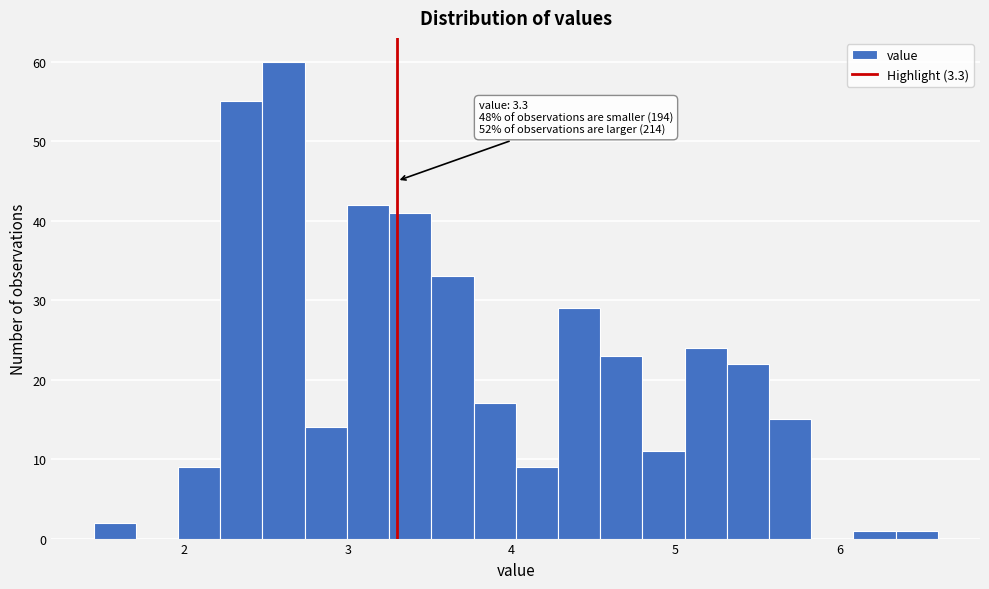

Read against the x-axis, roughly where is the centre of the tallest bar?

2.6